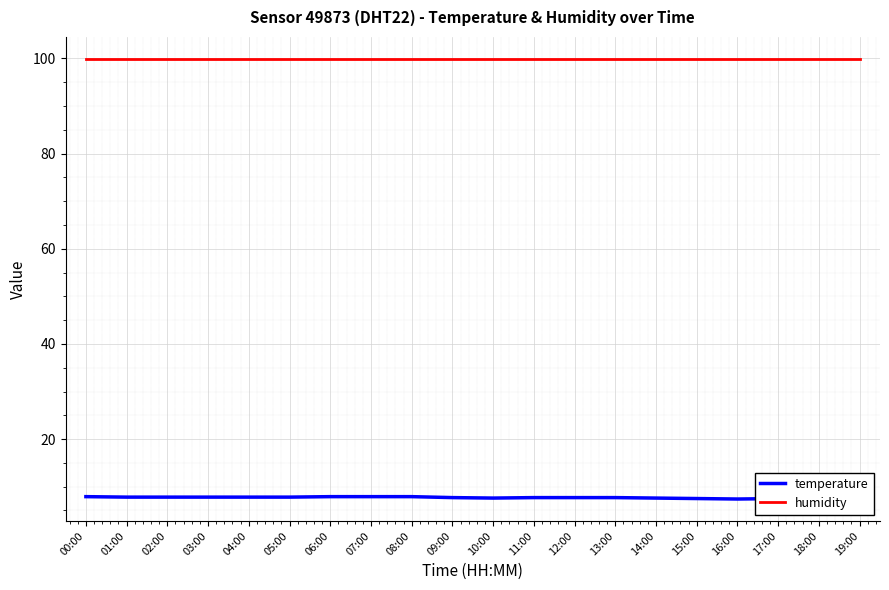

What position from the right is 18:00?

2